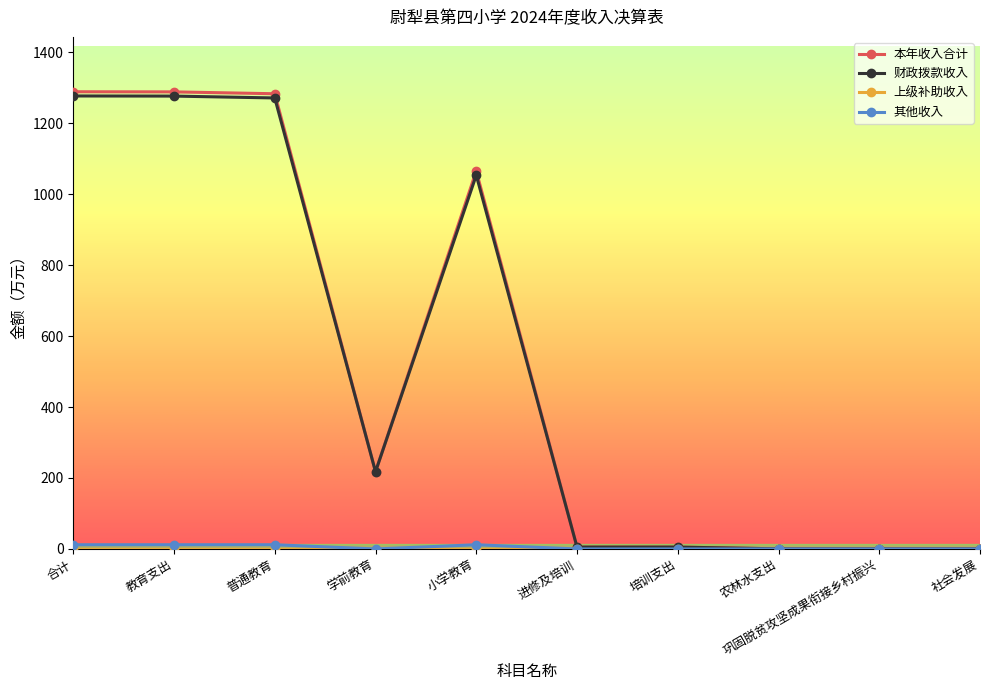

Which series has the widest spread of values?

本年收入合计